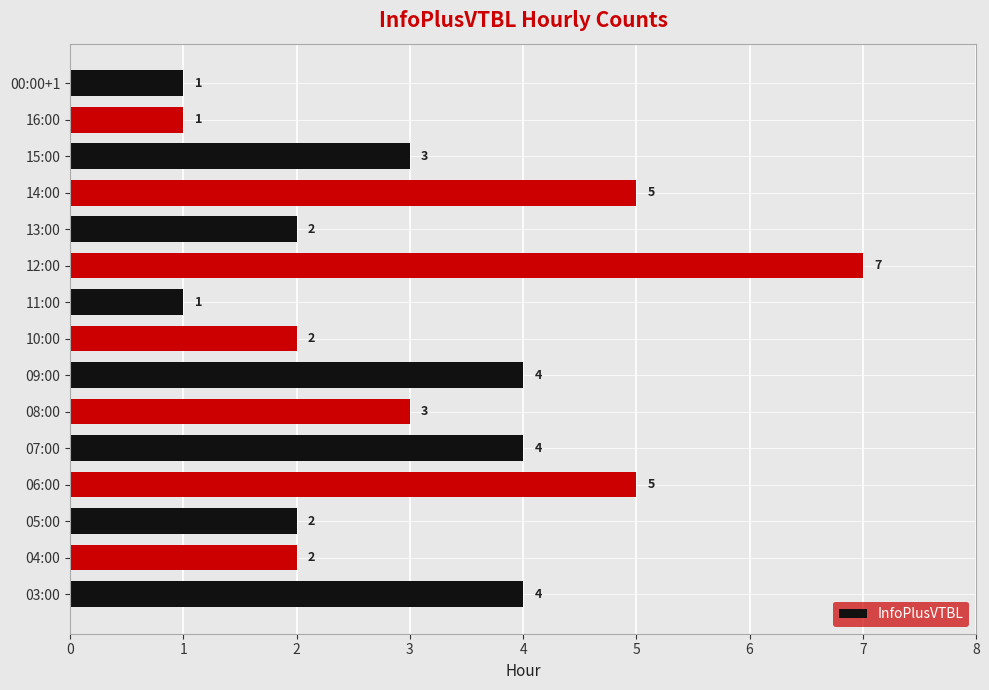

Reading top to bottom, what are all the values shown in this chart?

1	1	3	5	2	7	1	2	4	3	4	5	2	2	4